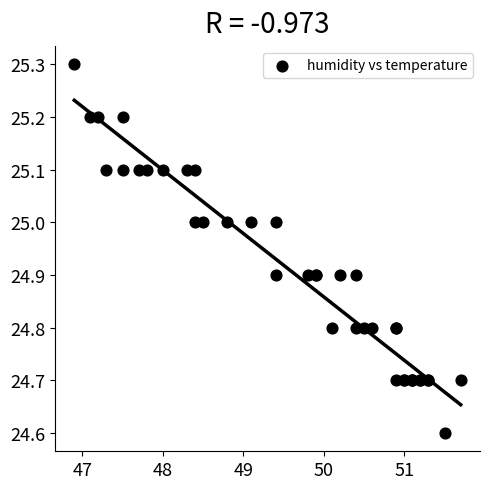

What Y value in the scatter plot is closest to 24?

24.6